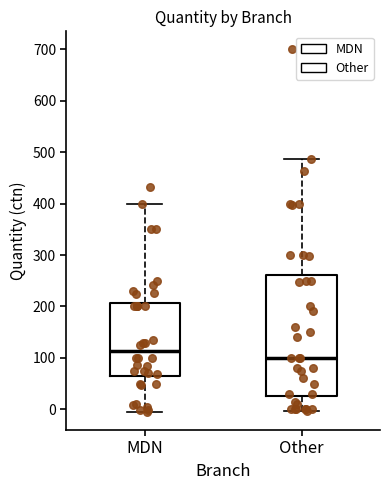

Reading left to right, transcribe this box plot: for each box, give where its median line is, the range the box spans, and where its two whiskers end, as read against the y-axis. The values are not printed on the chart, so give them approximately, as read against the axis.

MDN: median 110, box 60 to 210, whiskers -10 to 400
Other: median 100, box 30 to 260, whiskers 0 to 490